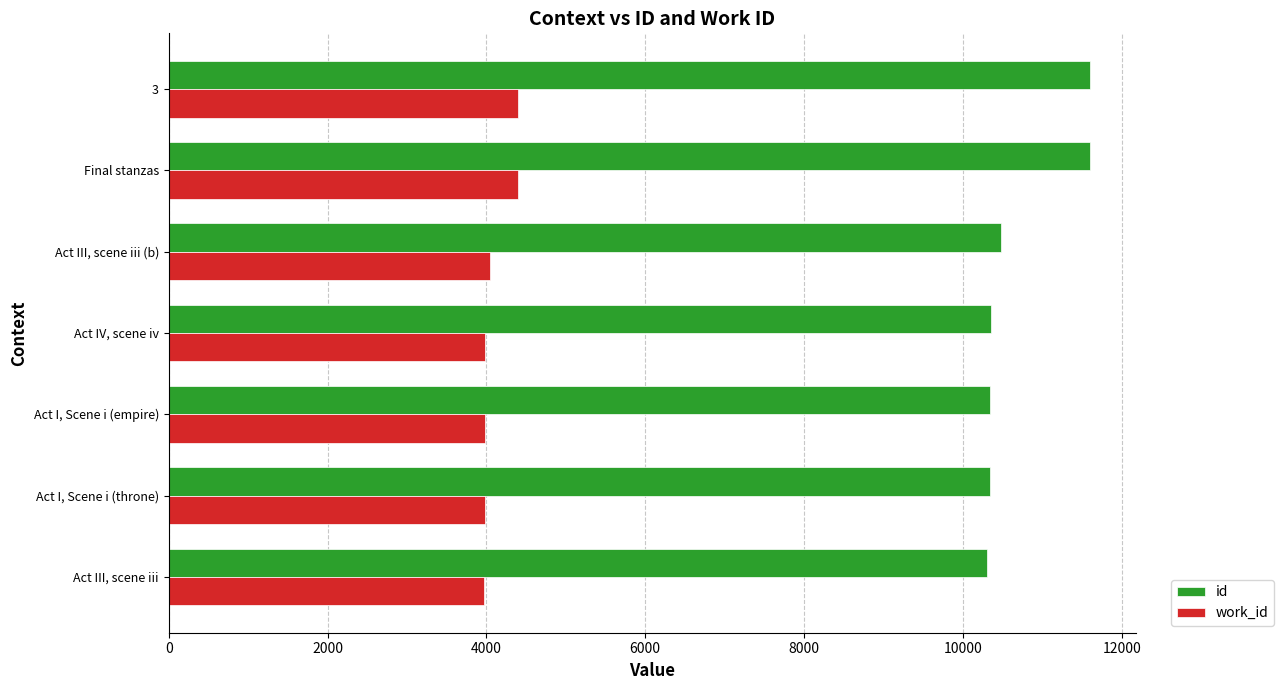

What is the average value of the work_id series?

4110